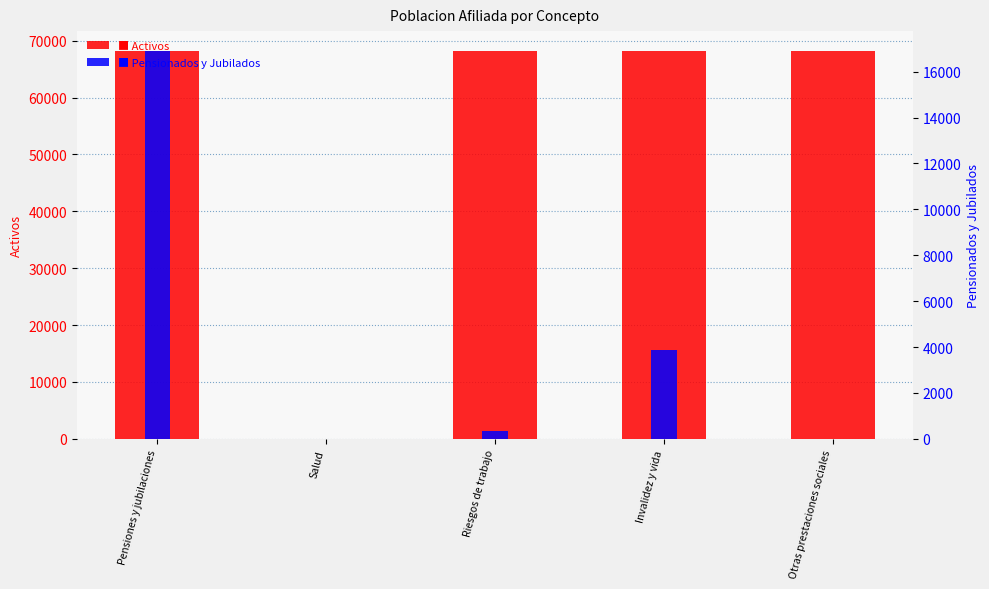

Reading left to right, transcribe all the data shown in this chart.

Activos: Pensiones y jubilaciones=68272	Salud=0	Riesgos de trabajo=68272	Invalidez y vida=68272	Otras prestaciones sociales=68272
Pensionados y Jubilados: Pensiones y jubilaciones=16922	Salud=0	Riesgos de trabajo=326	Invalidez y vida=3884	Otras prestaciones sociales=0